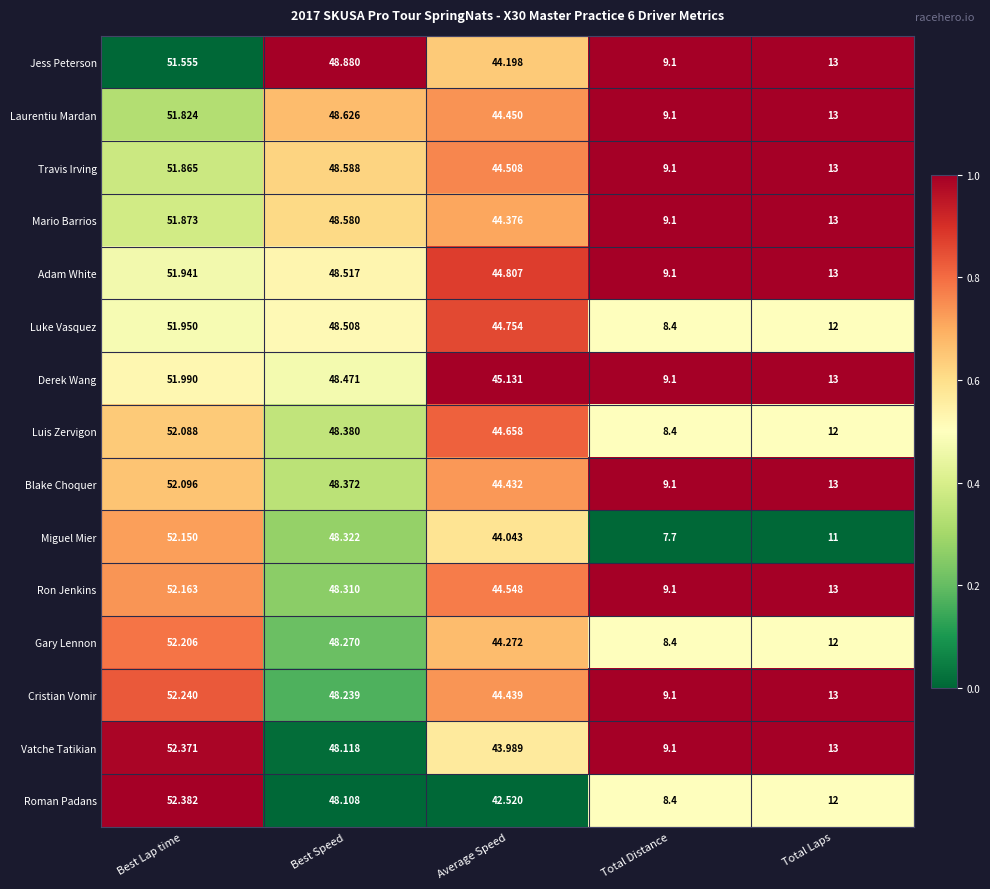

Which series has the widest spread of values?

Miguel Mier